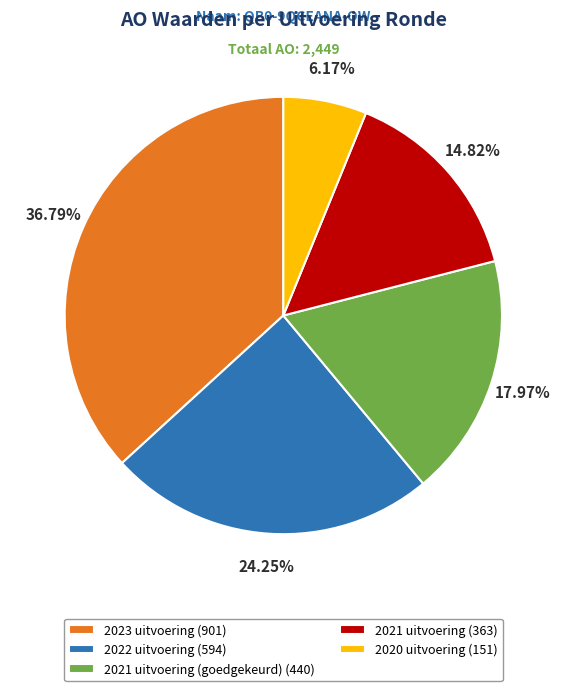

Approximately how many times larger is the value at 2023 uitvoering (901) compared to 2021 uitvoering (goedgekeurd) (440)?

2.0